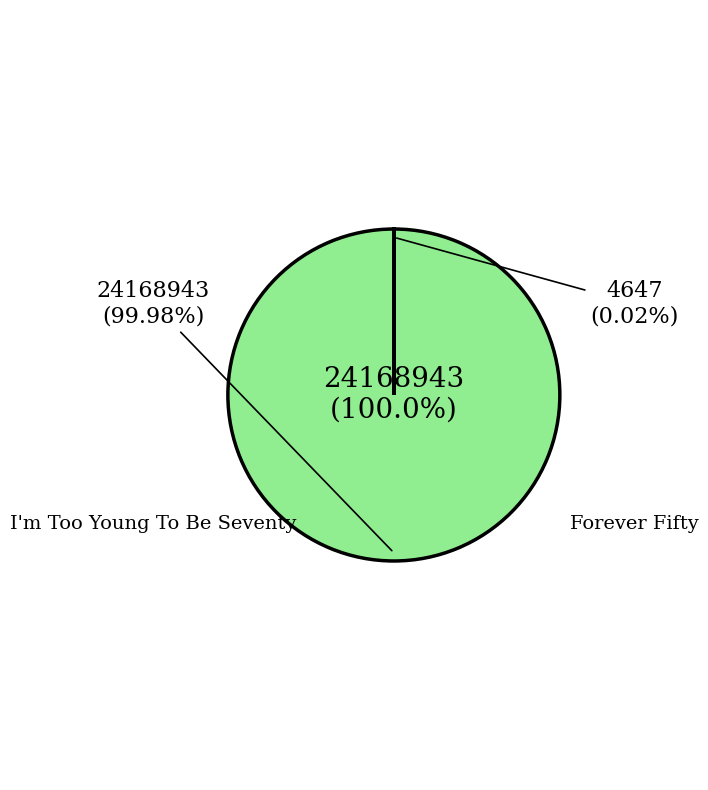

How many segments does this pie chart have?

2